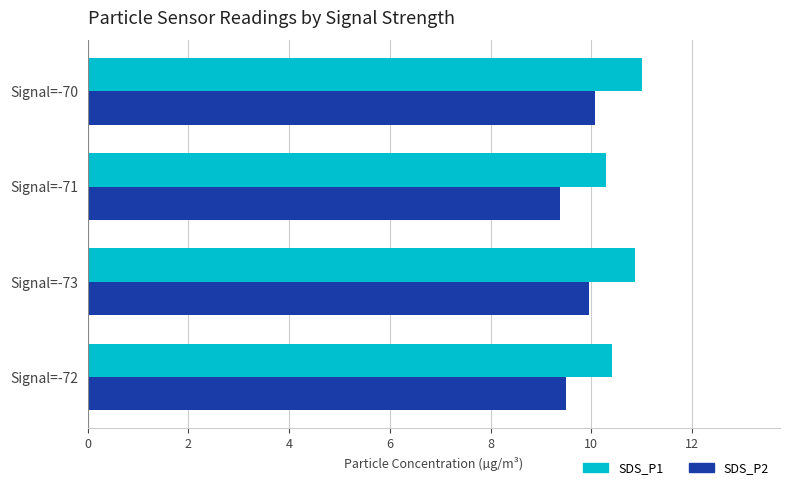

Which series has the largest total across all categories?

SDS_P1